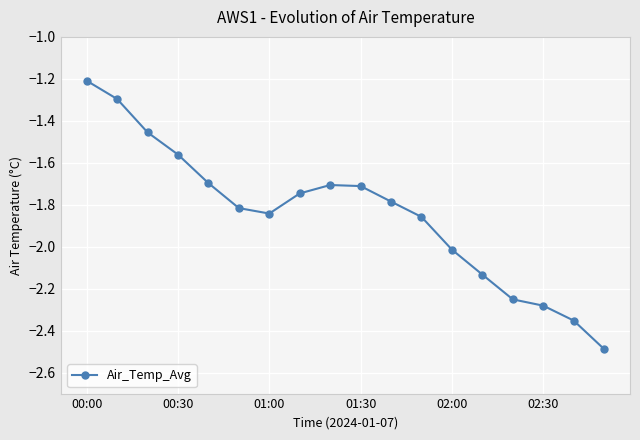

What is the difference between the maximum and minimum values?

1.3